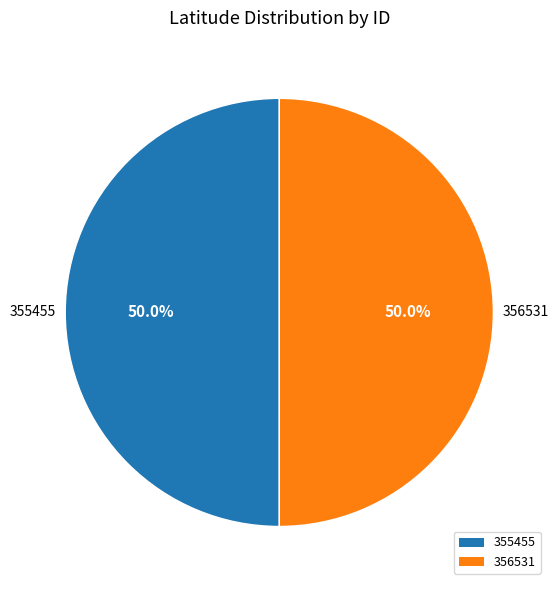

What percentage is NOT represented by 356531?

50.0%